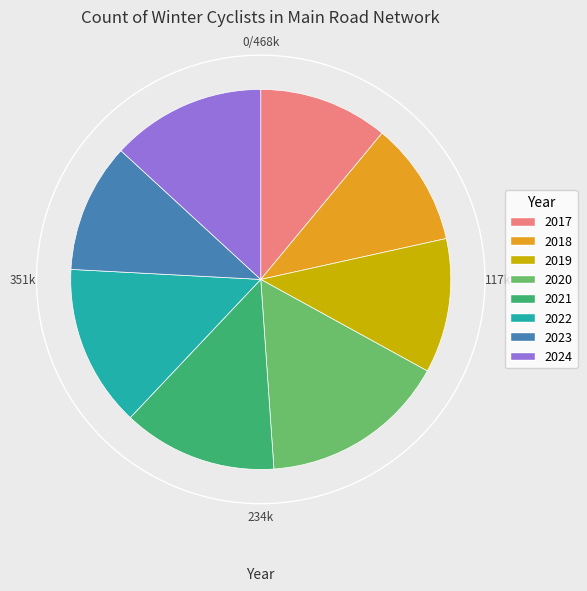

Which slice is the smallest?

2018